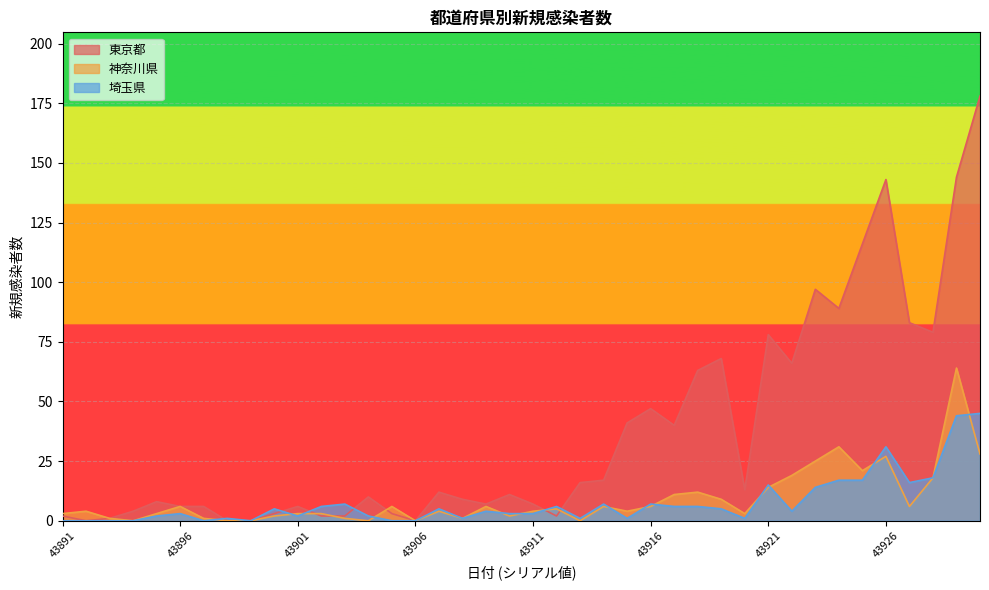

At 43926, list the series in order from largest to smallest.

東京都, 埼玉県, 神奈川県